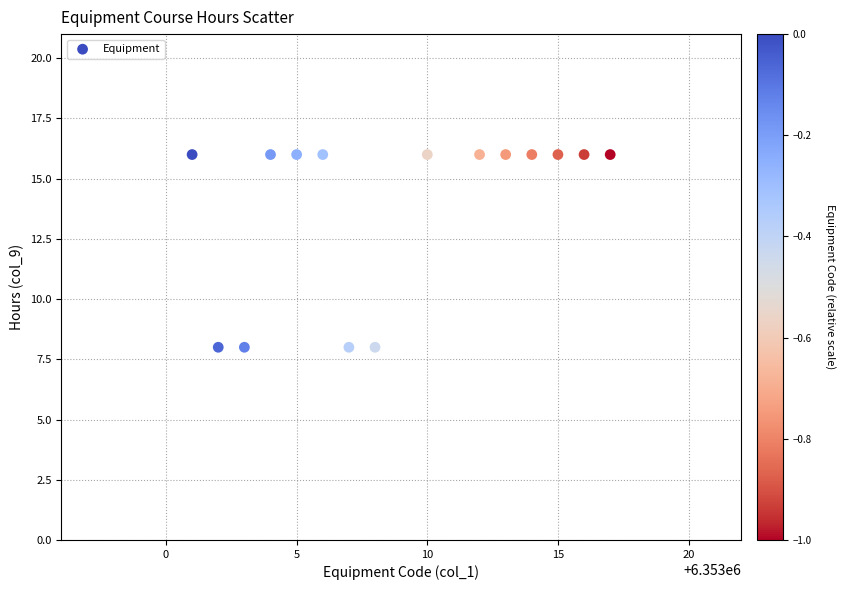

What is the range of Y values (max minus min)?

8